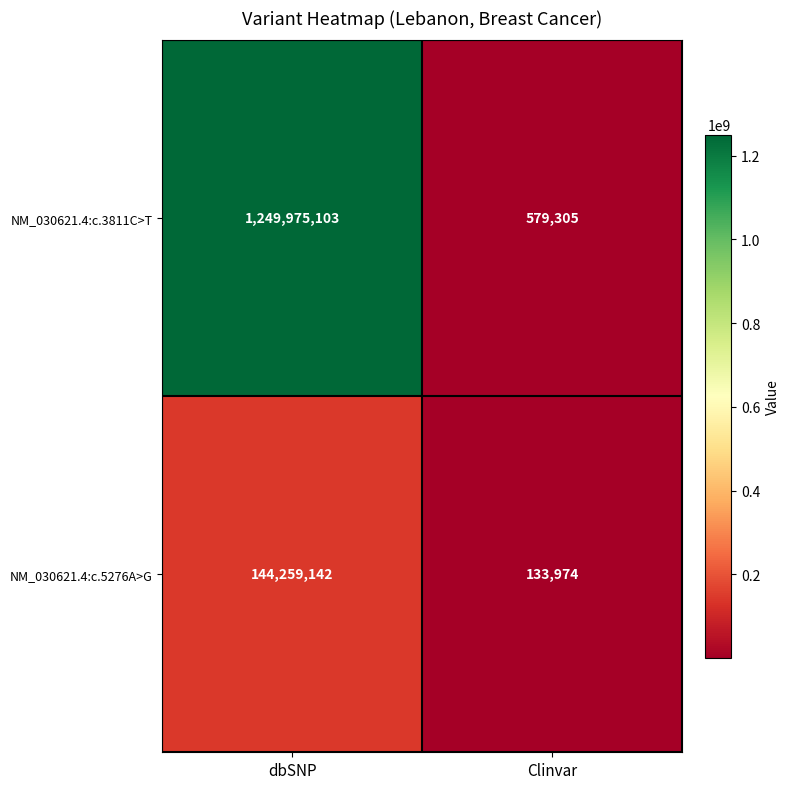

How many series are shown in this chart?

2